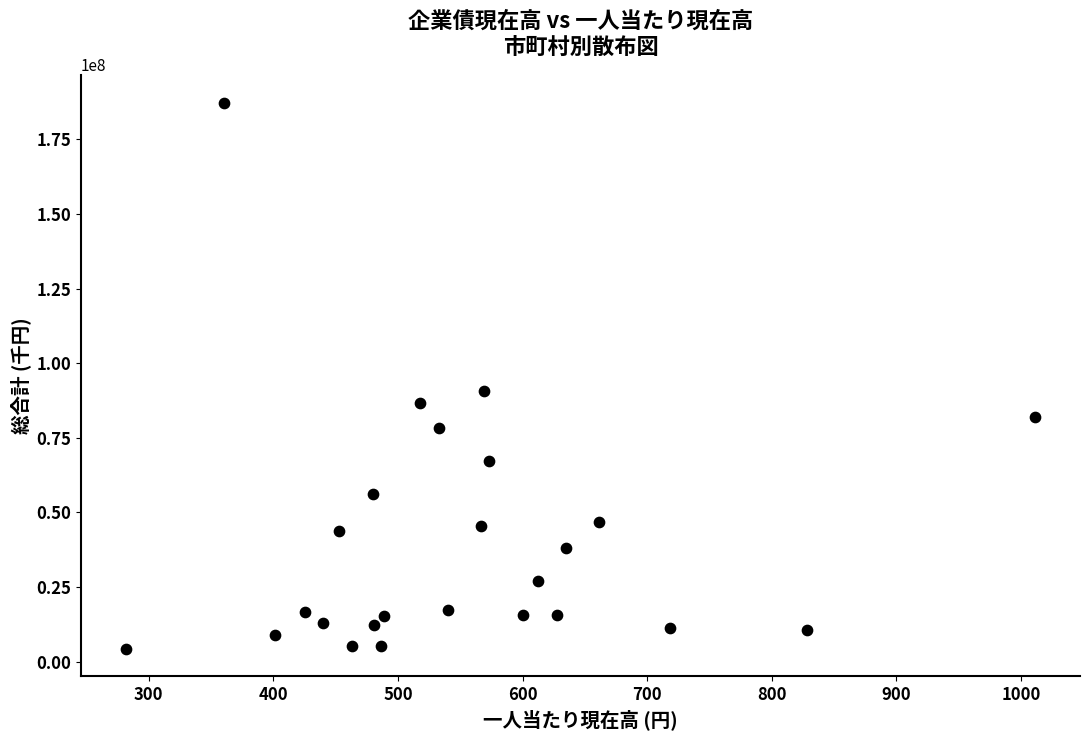

What is the range of X values (max minus min)?

729